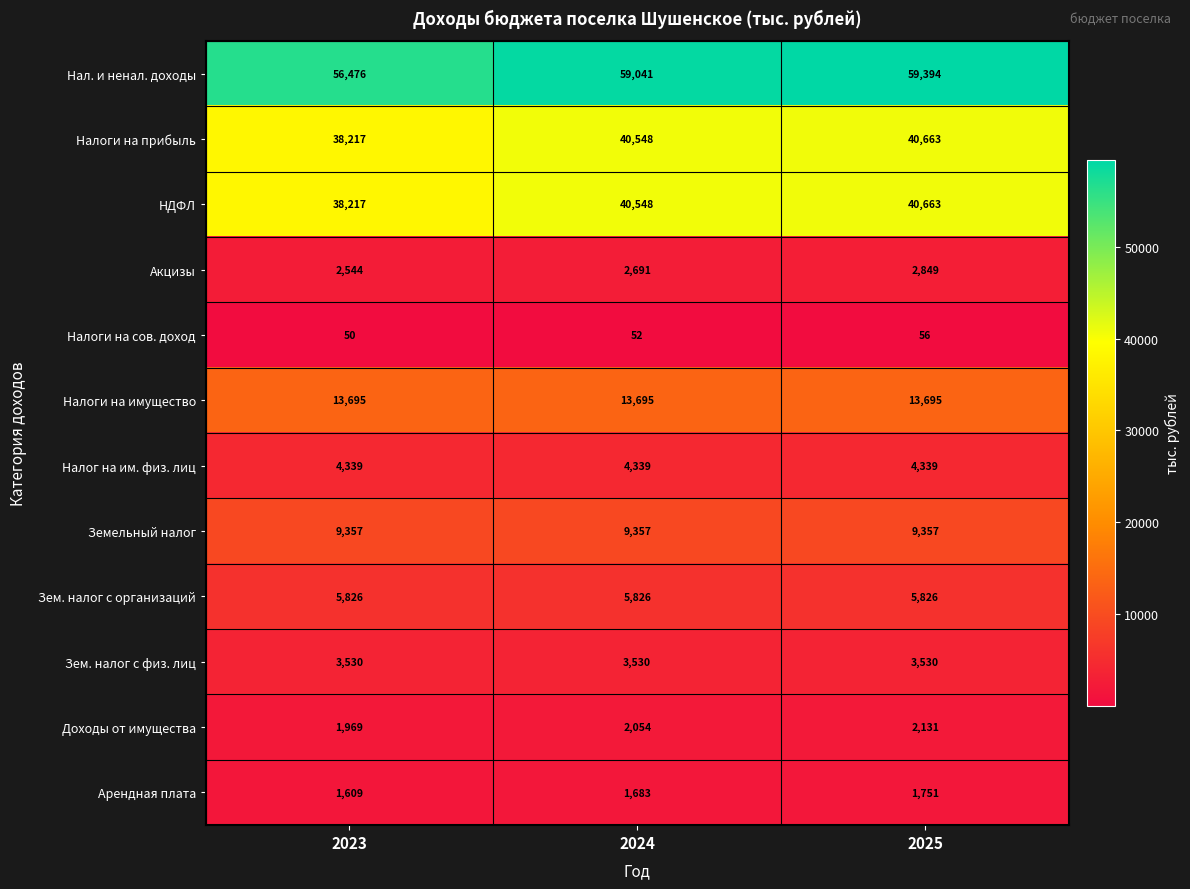

Which category has the lowest value across all series?

2023